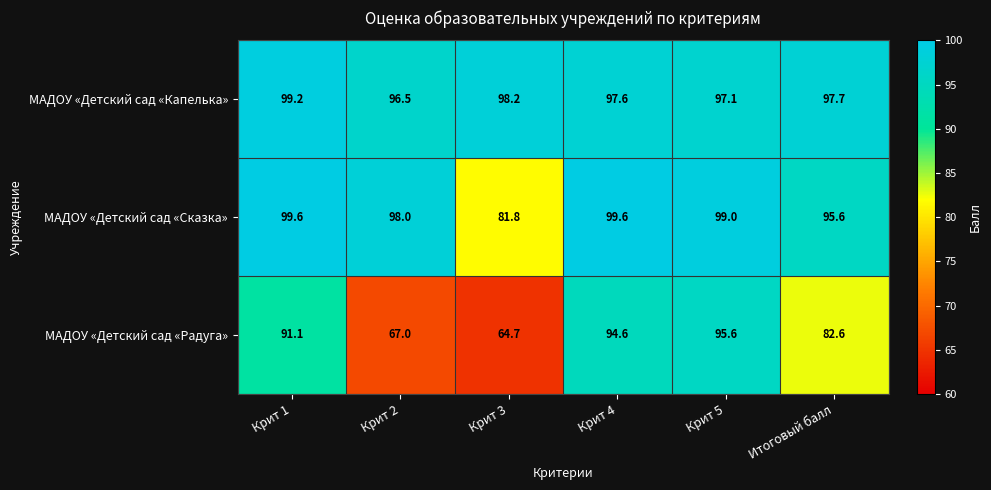

Rank the series by their maximum value, from highest to lowest.

МАДОУ «Детский сад «Сказка», МАДОУ «Детский сад «Капелька», МАДОУ «Детский сад «Радуга»